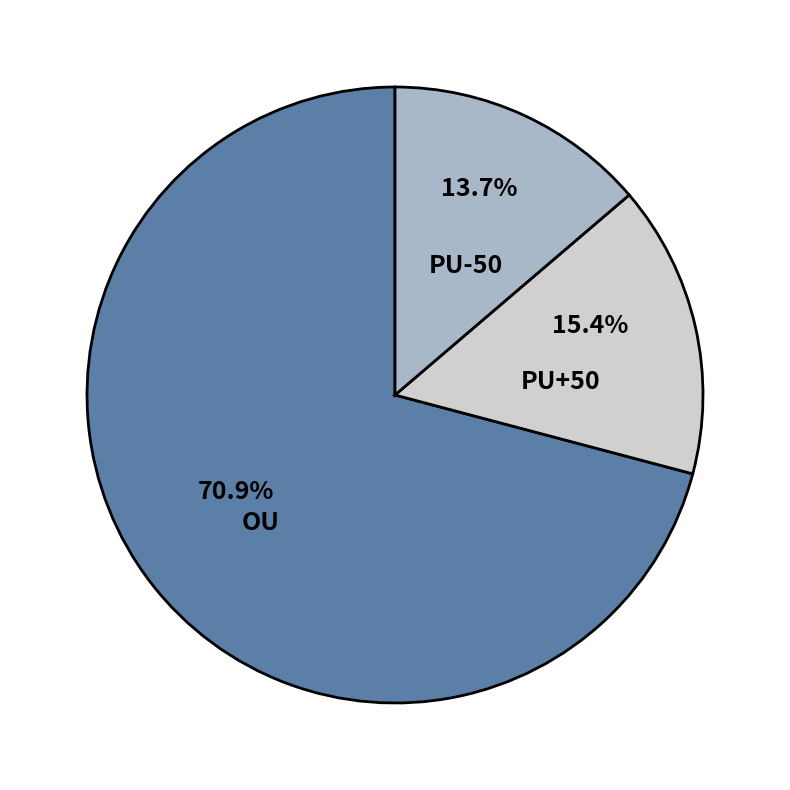

How many slices are in this pie chart?

3